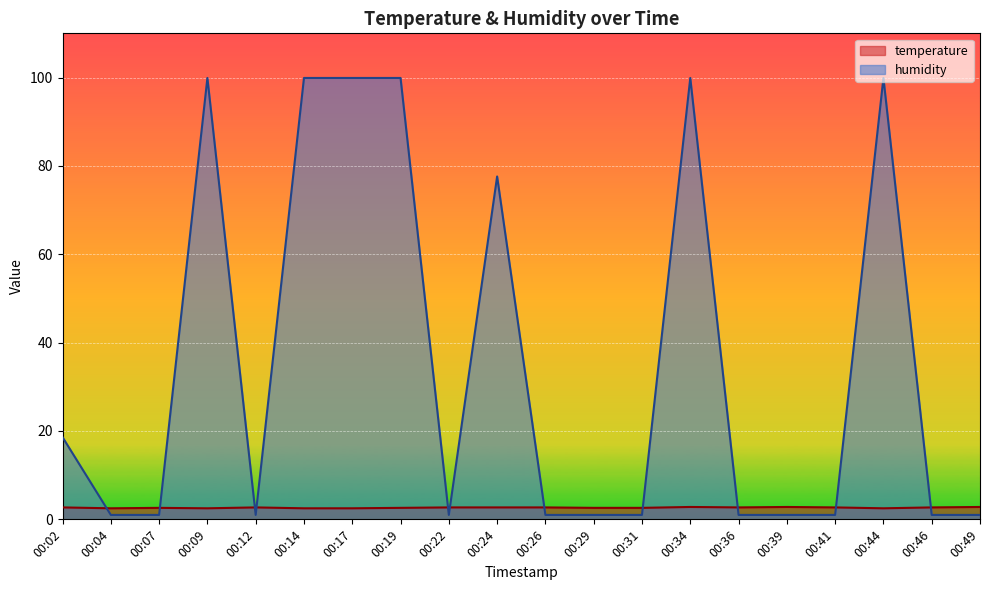

Is it true that temperature equals 2.5 at 00:44?

True